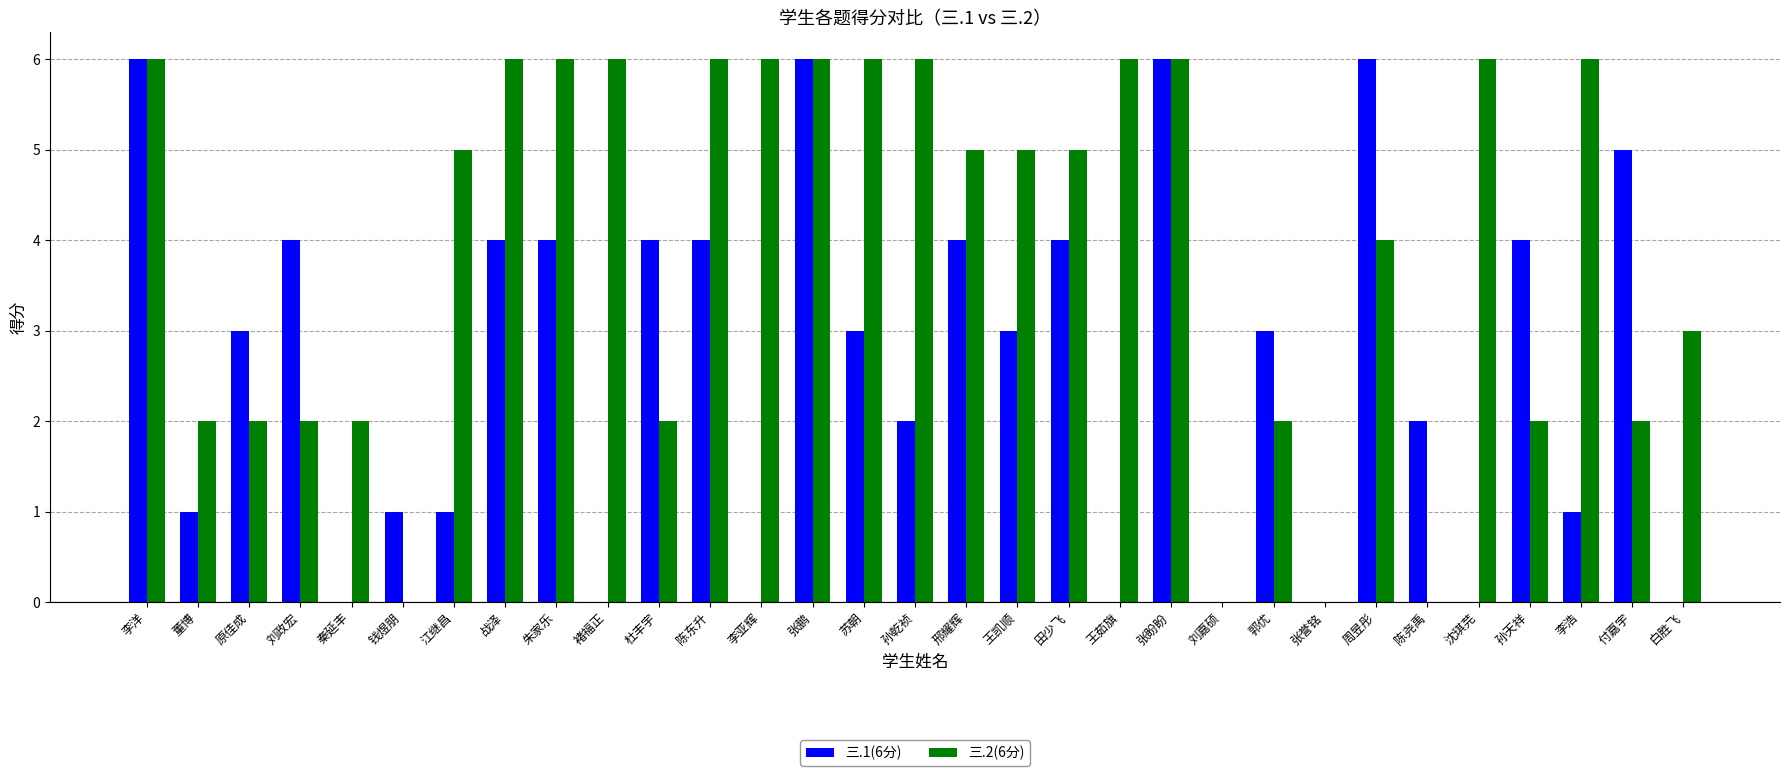

Reading left to right, what are all the values shown in this chart?

三.1(6分): 李洋=6	董博=1	原佳成=3	刘政宏=4	秦延丰=0	钱煜朋=1	江继昌=1	战泽=4	朱家乐=4	褚福正=0	杜丰宇=4	陈东升=4	李亚辉=0	张鹏=6	苏朝=3	孙乾祯=2	邢耀辉=4	王凯顺=3	田少飞=4	王茹旗=0	张盼盼=6	刘嘉硕=0	郭优=3	张誉铭=0	周昱彤=6	陈尧禹=2	沈琪芫=0	孙天祥=4	李浩=1	付嘉宇=5	白胜飞=0
三.2(6分): 李洋=6	董博=2	原佳成=2	刘政宏=2	秦延丰=2	钱煜朋=0	江继昌=5	战泽=6	朱家乐=6	褚福正=6	杜丰宇=2	陈东升=6	李亚辉=6	张鹏=6	苏朝=6	孙乾祯=6	邢耀辉=5	王凯顺=5	田少飞=5	王茹旗=6	张盼盼=6	刘嘉硕=0	郭优=2	张誉铭=0	周昱彤=4	陈尧禹=0	沈琪芫=6	孙天祥=2	李浩=6	付嘉宇=2	白胜飞=3